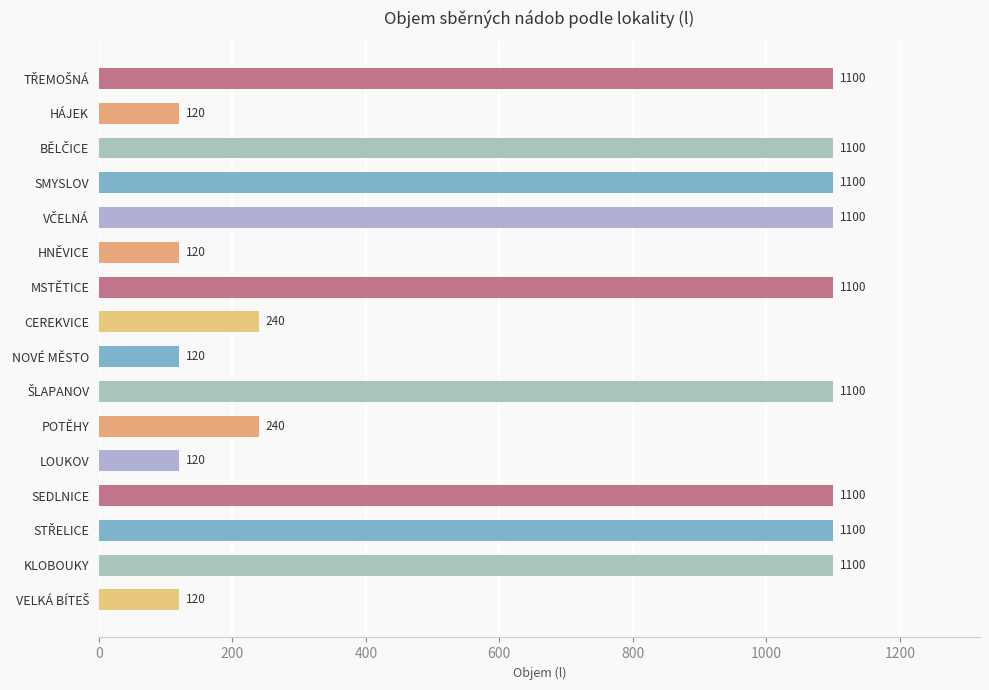

What is the greatest value displayed?

1100